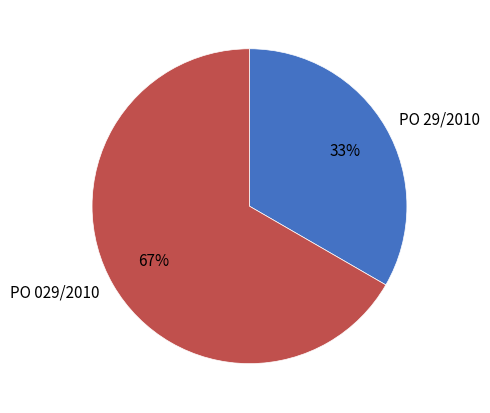

Approximately how many times larger is the value at PO 029/2010 compared to PO 29/2010?

2.0